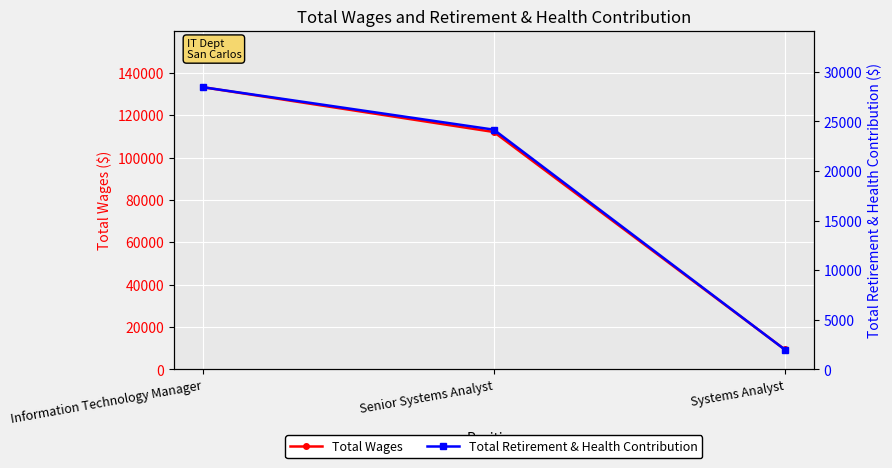

Which series changed the most between Senior Systems Analyst and Systems Analyst?

Total Wages